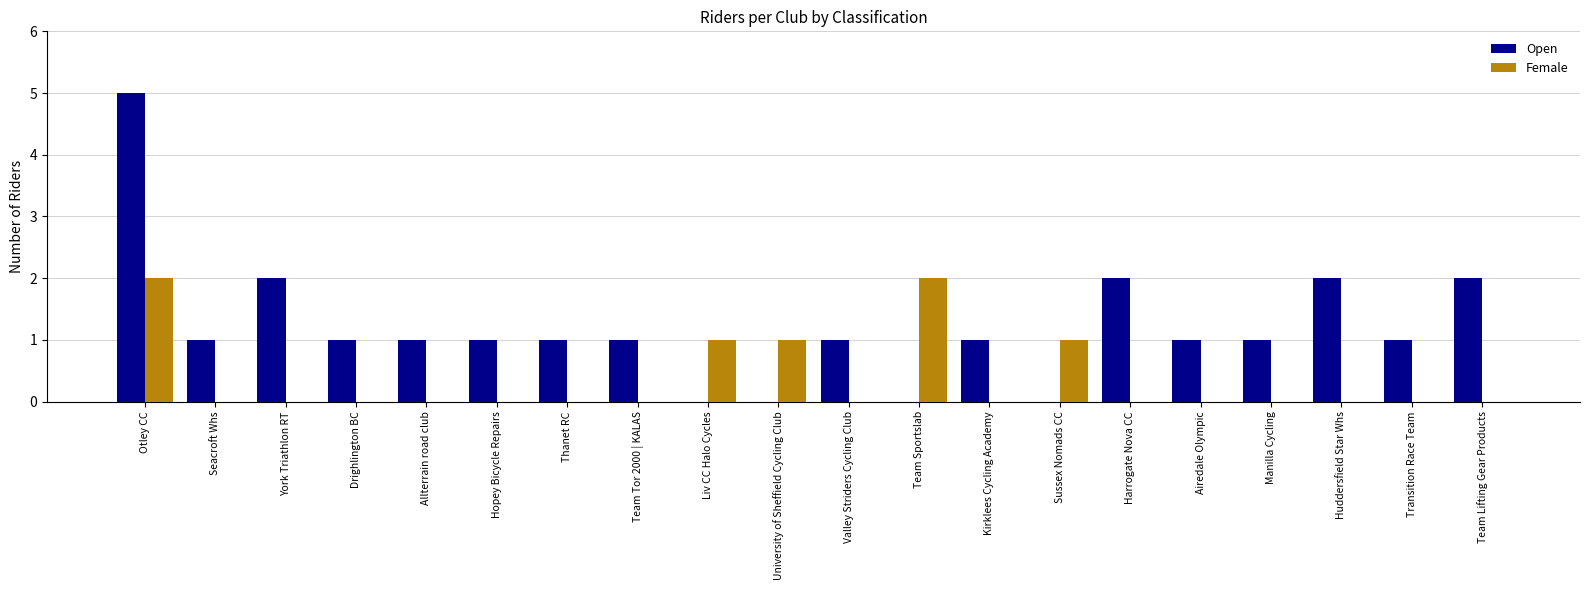

Which series changed the most between Liv CC Halo Cycles and Harrogate Nova CC?

Open